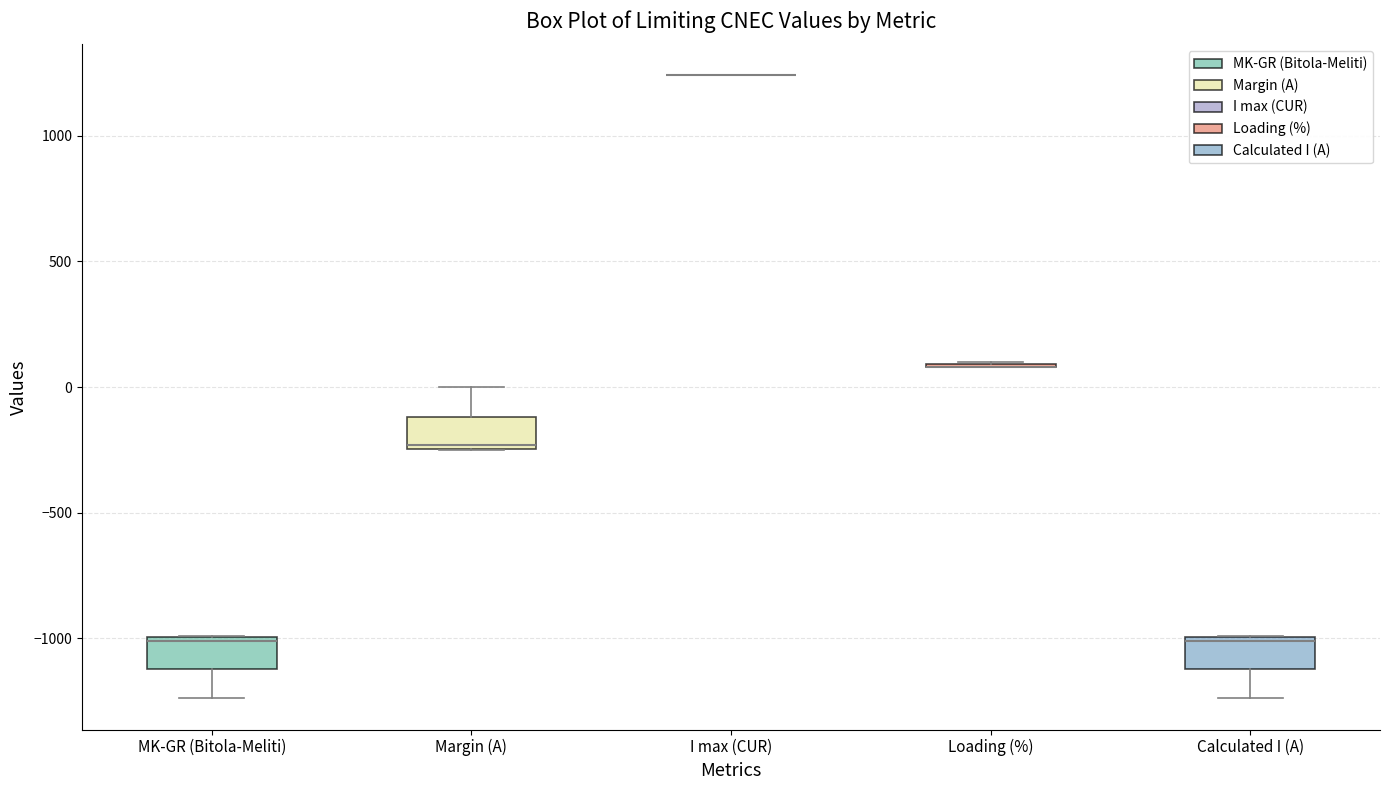

Where is the lower edge of the box for Calculated I (A) on the y-axis? The values are not printed on the chart, so give them approximately, as read against the axis.

-1100